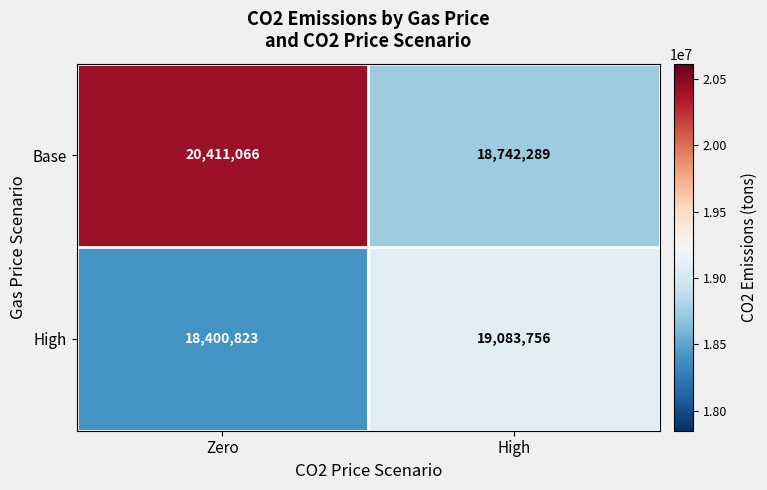

What is the sum of the High values at High and Zero?

37484579